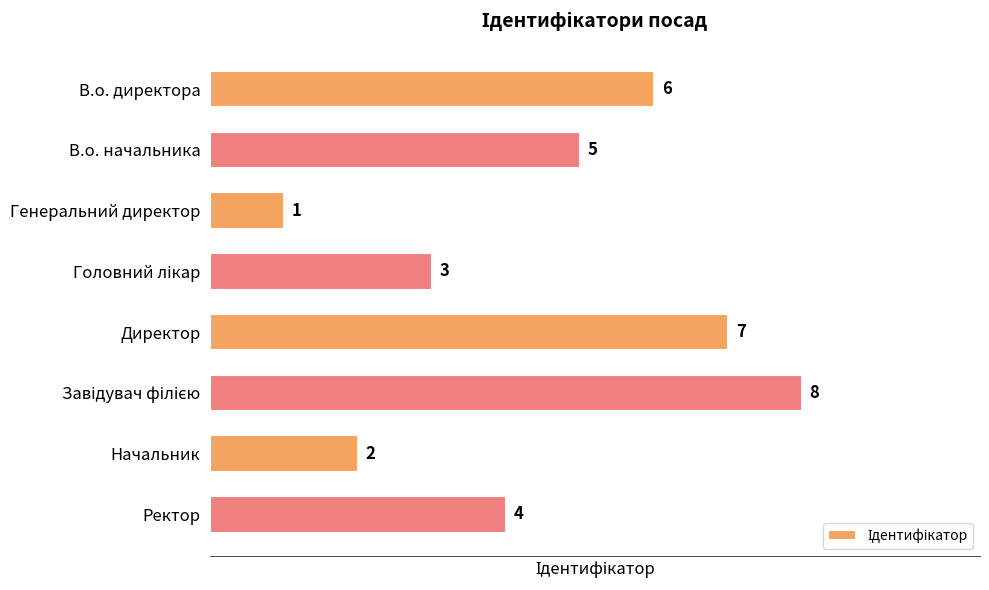

What is the sum of all values?

36